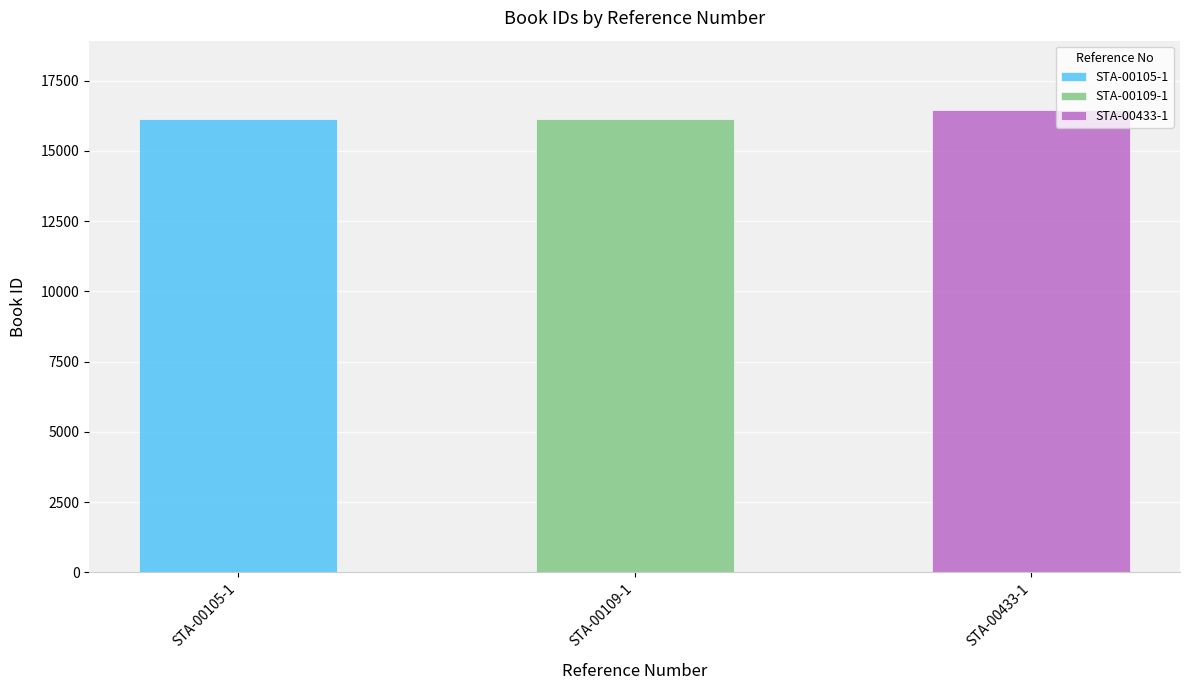

At which category does the chart reach its minimum across all series?

STA-00105-1